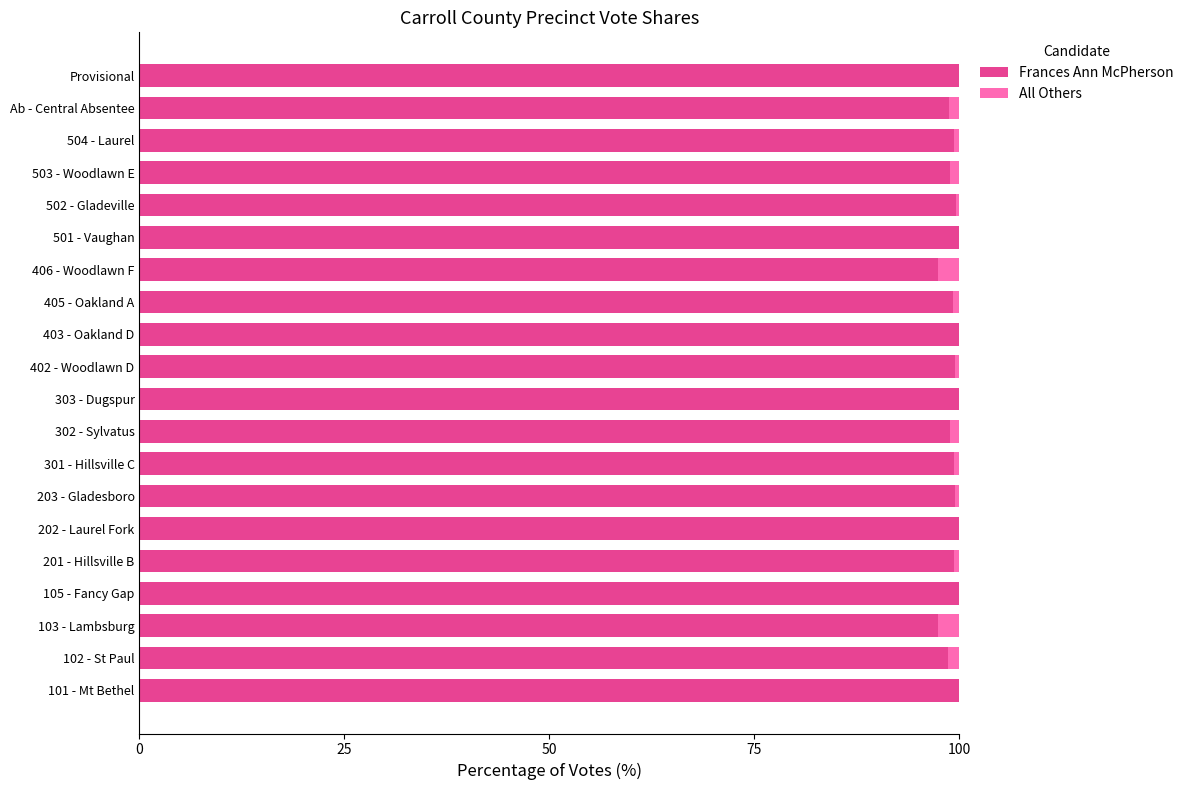

The Frances Ann McPherson series shows 99.6 at 502 - Gladeville. True or false?

True